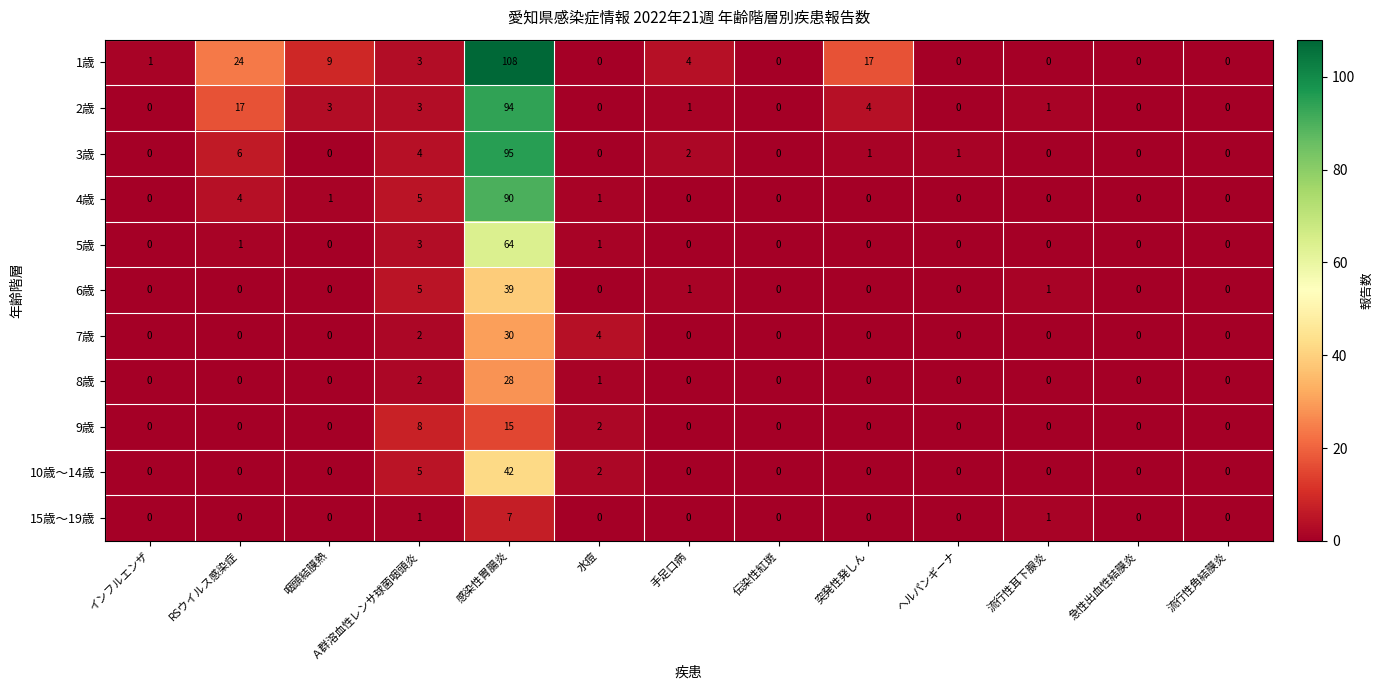

List the series in order of their peak value, lowest first.

15歳～19歳, 9歳, 8歳, 7歳, 6歳, 10歳～14歳, 5歳, 4歳, 2歳, 3歳, 1歳